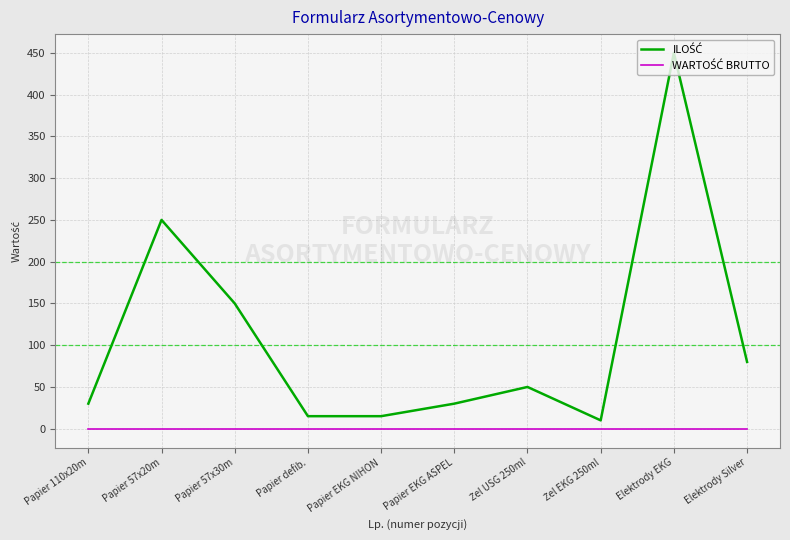

At which category is the sum across all series the highest?

Elektrody EKG